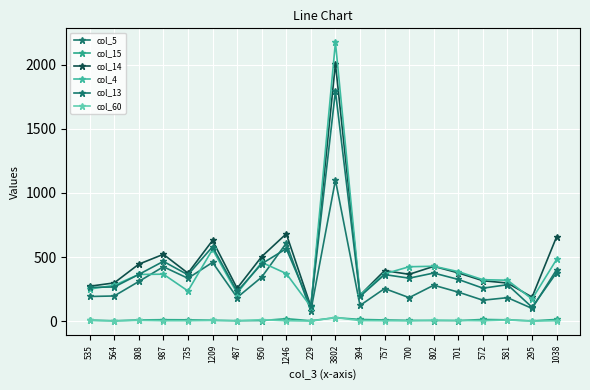

True or false: col_13 and col_60 intersect in this chart.

False